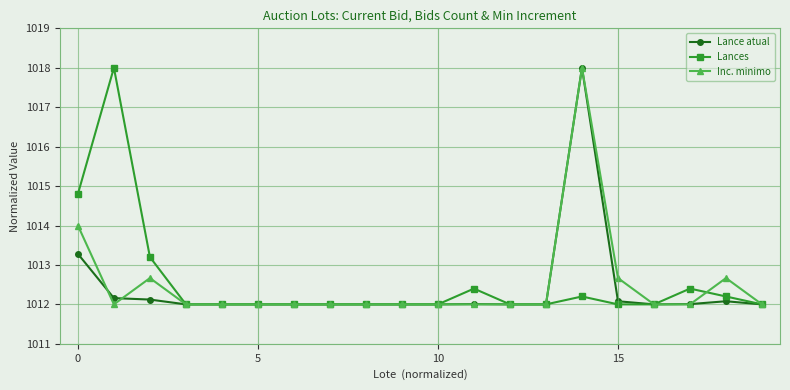

What is the value of the Lance atual point at the 5th from the left?

1012.0